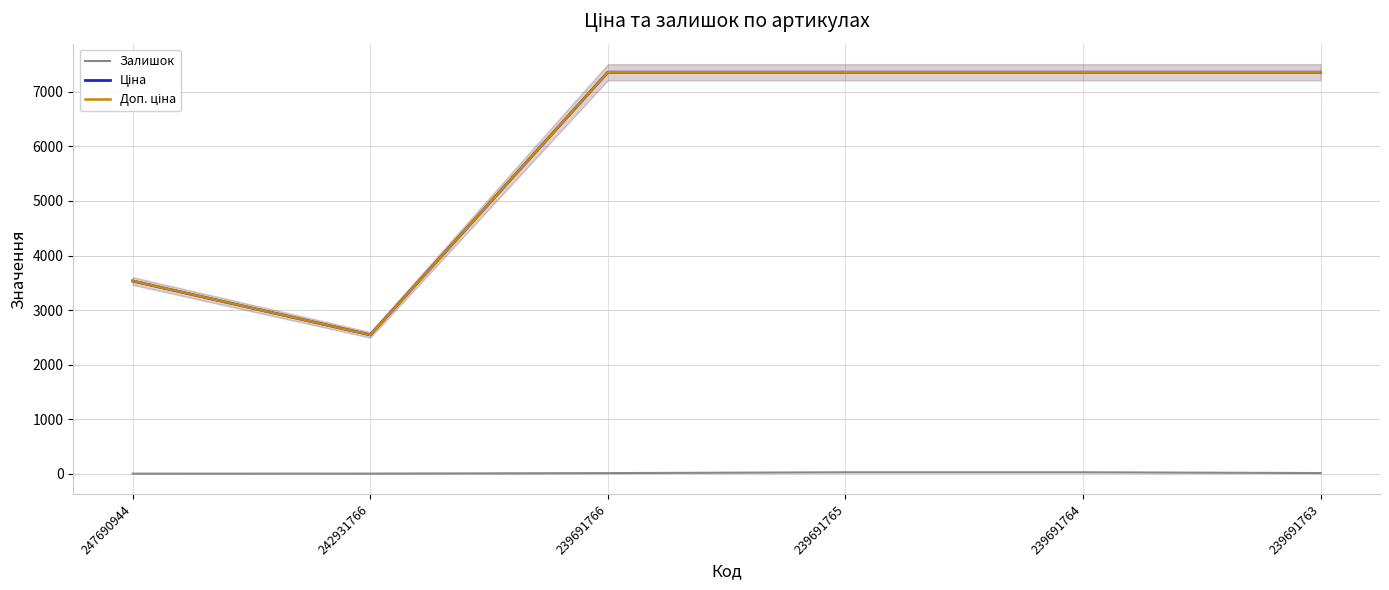

What is the difference between the second highest and minimum values in the Ціна series?

4814.4